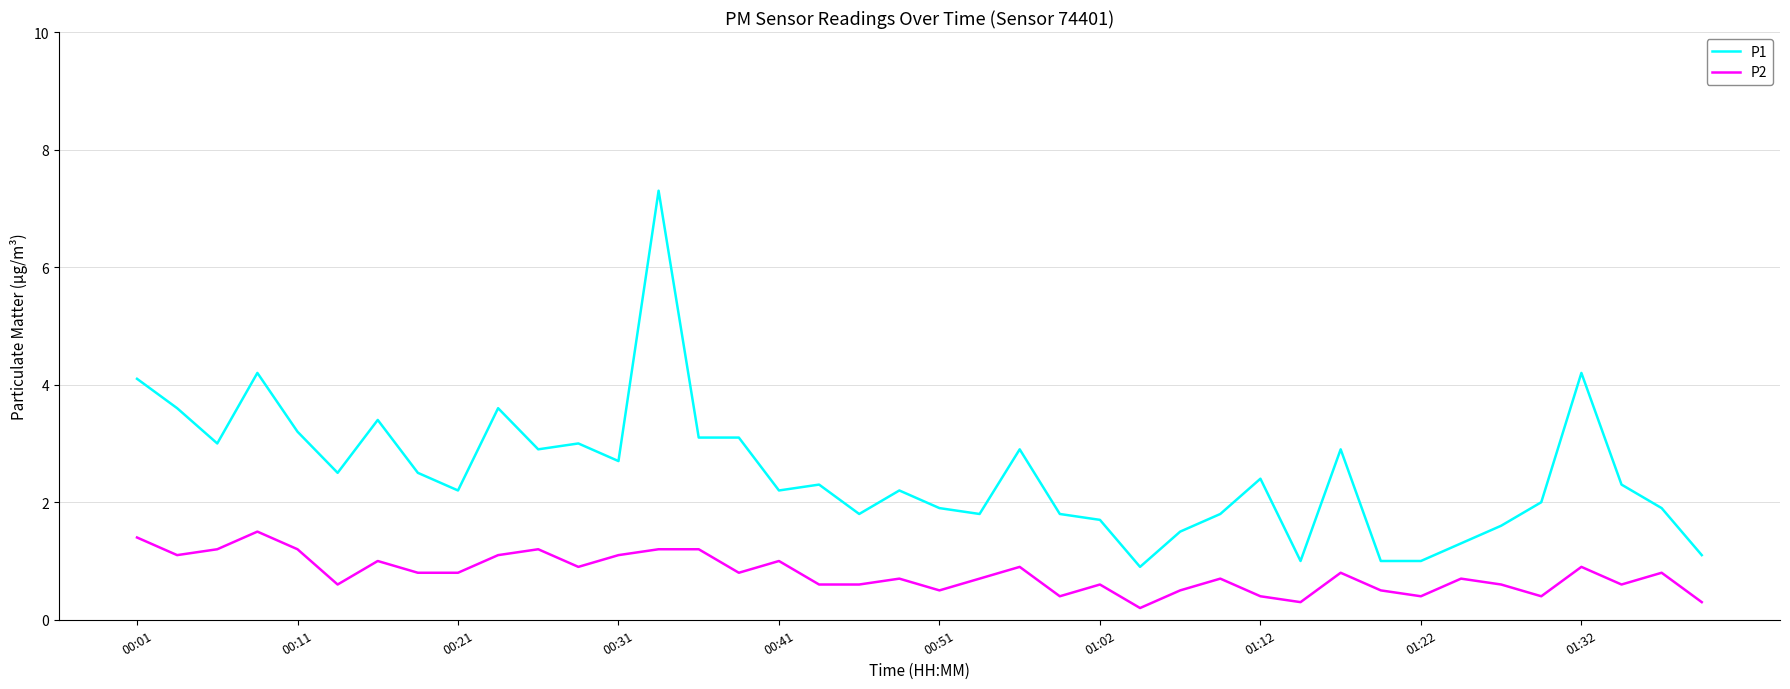

What is the lowest value of the P2 series?

0.2